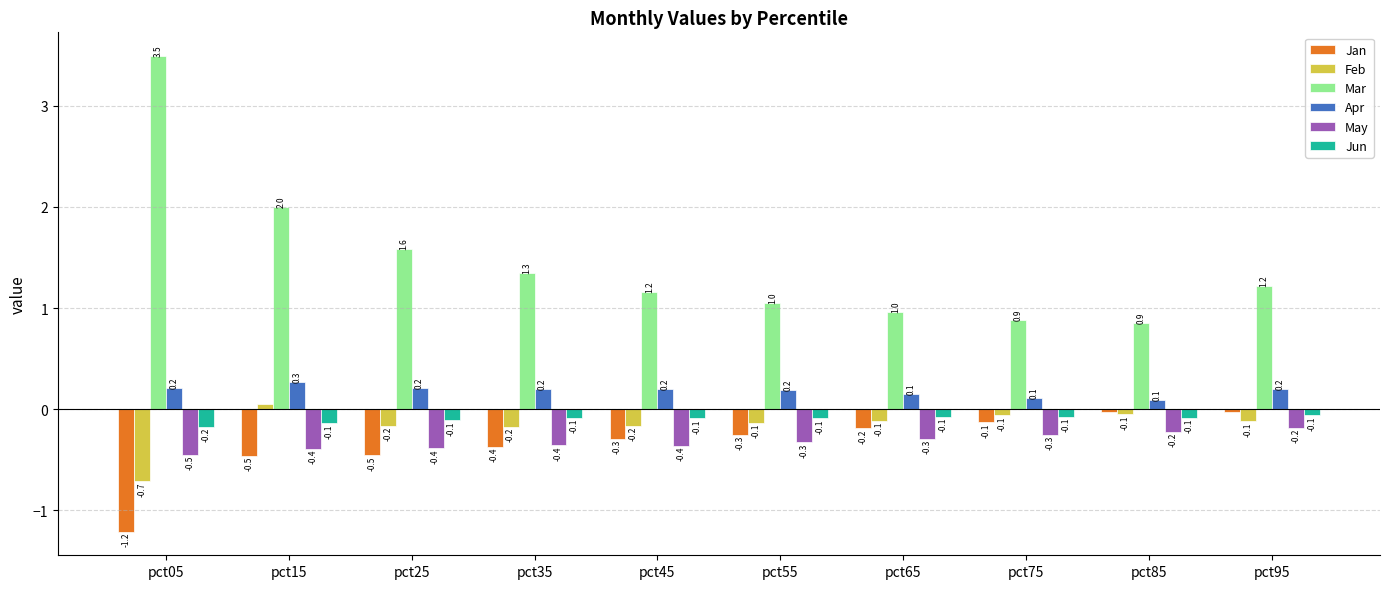

Does the chart contain stacked bars?

No